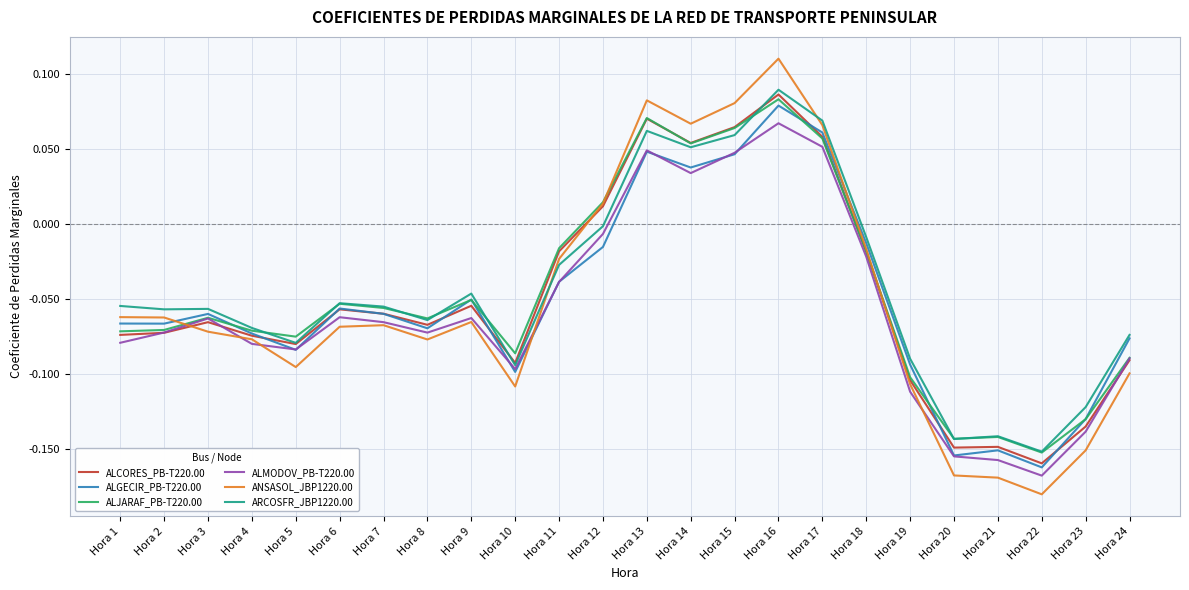

How many lines are shown in the chart?

6